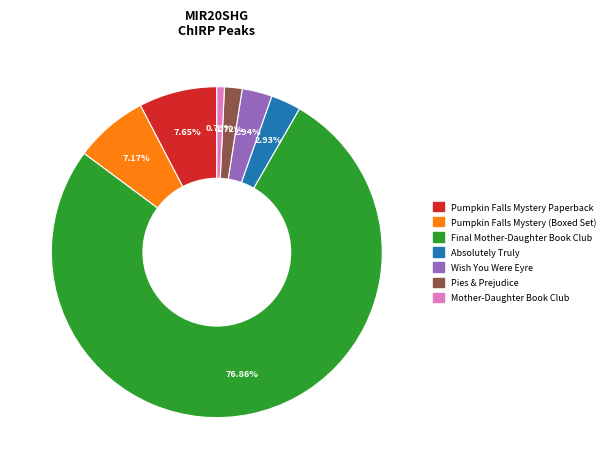

Count the number of slices in the pie.

7